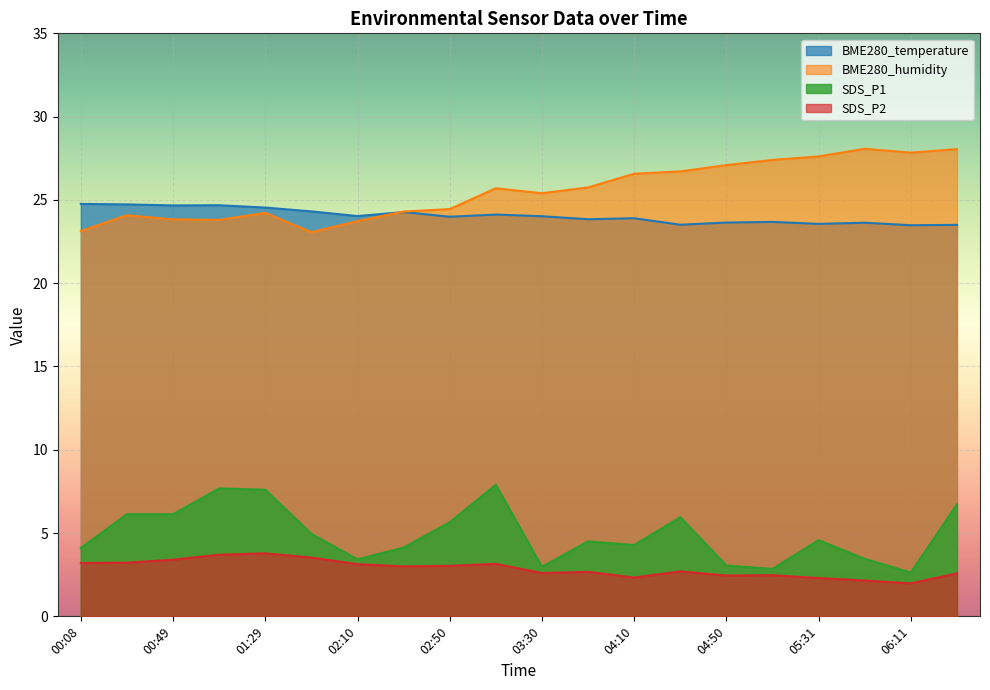

The SDS_P2 series shows 5.4 at 02:50. True or false?

False